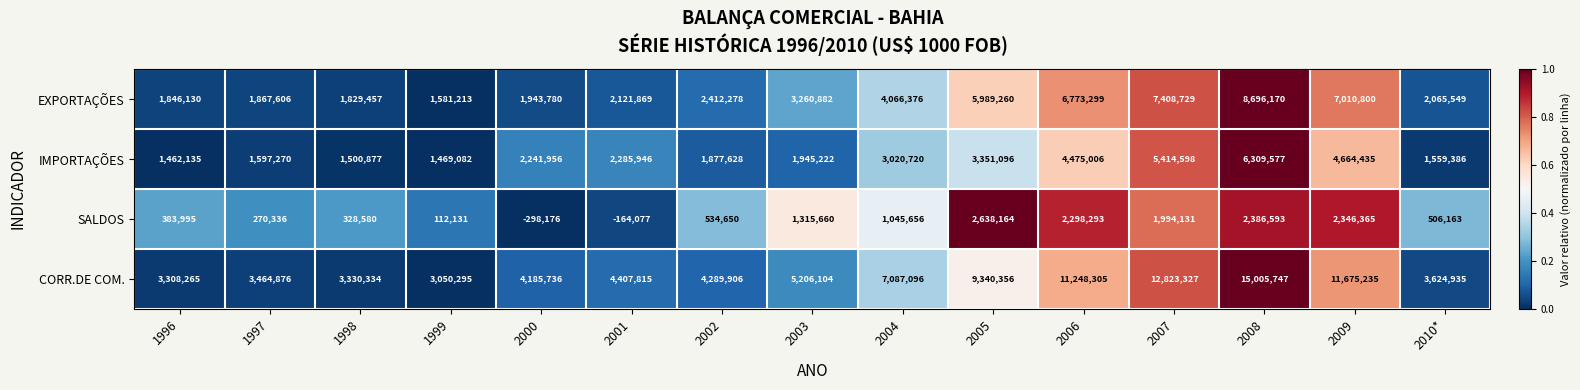

List the series in order of their peak value, highest first.

CORR.DE COM., EXPORTAÇÕES, IMPORTAÇÕES, SALDOS